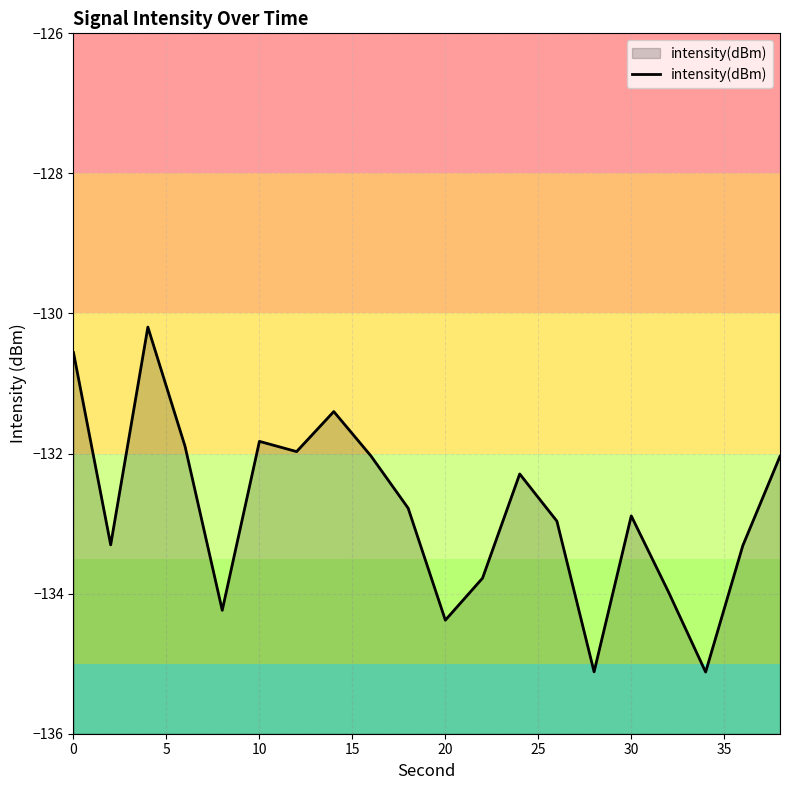

What is the difference between the maximum and minimum values?

4.9